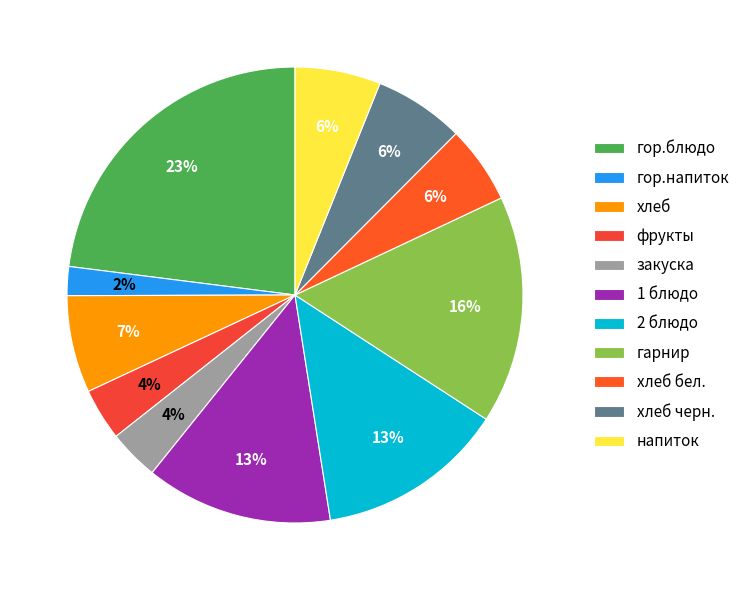

Rank the categories by value from lowest to highest.

гор.напиток, закуска, фрукты, хлеб бел., напиток, хлеб черн., хлеб, 1 блюдо, 2 блюдо, гарнир, гор.блюдо